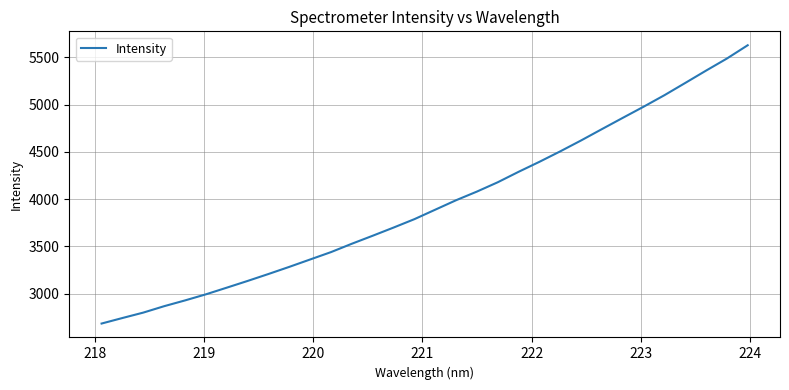

What is the difference between the maximum and minimum values?

2945.4